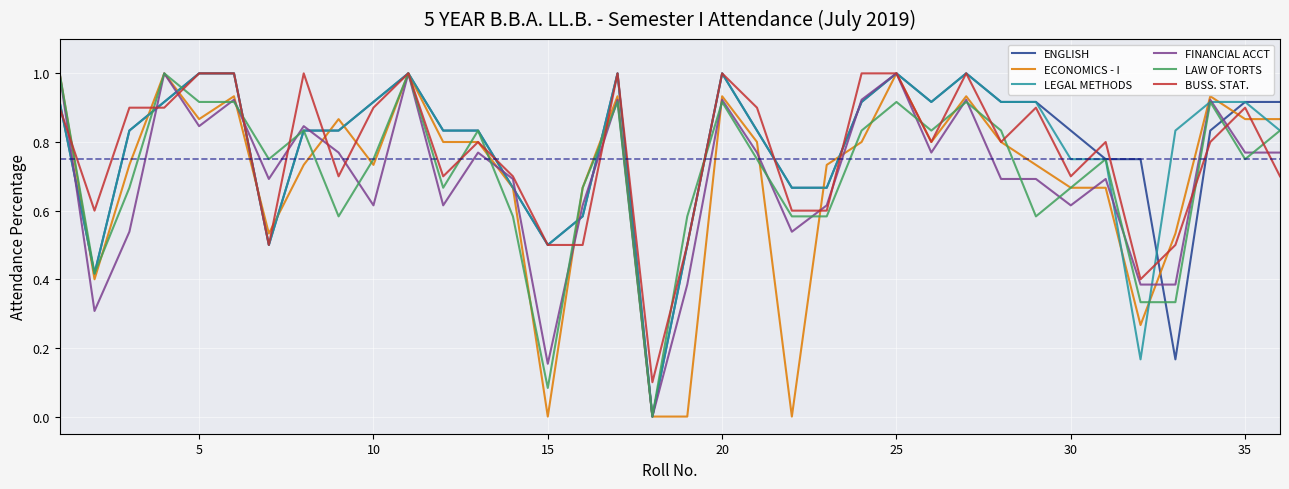

What is the maximum value shown in the chart?

1.0